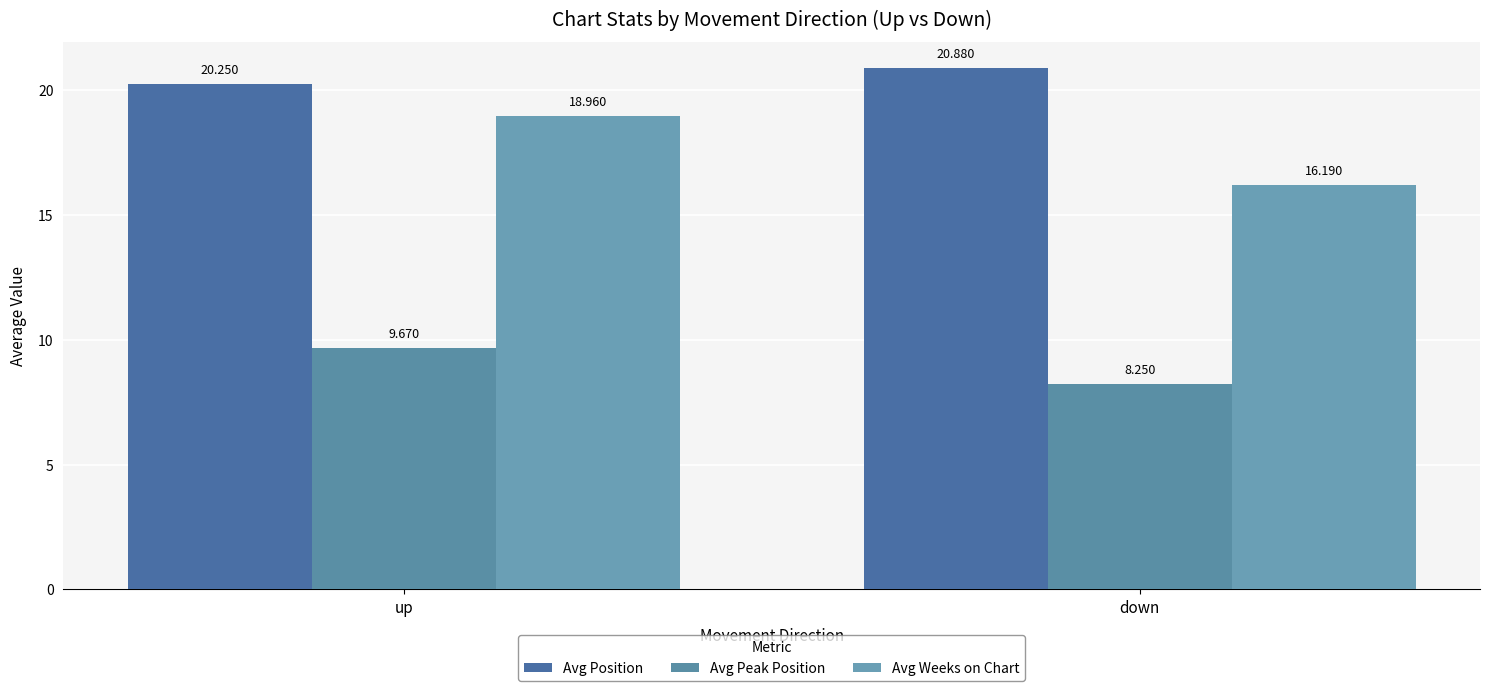

Which category has the highest value in the Avg Position series?

down